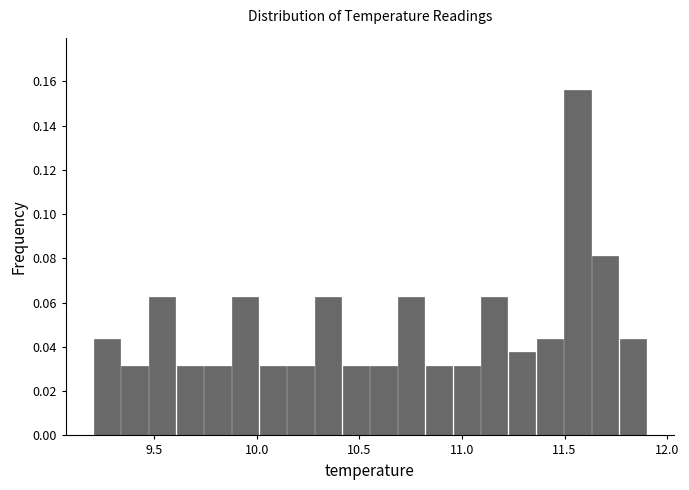

Read against the x-axis, roughly where is the centre of the tallest bar?

11.55